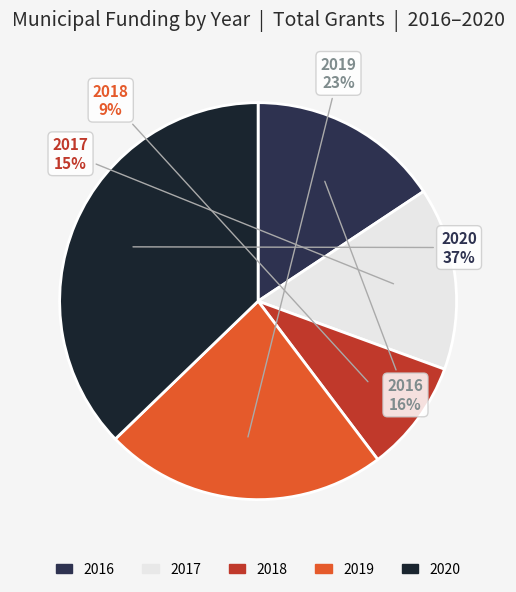

Is there a majority slice in this chart?

No